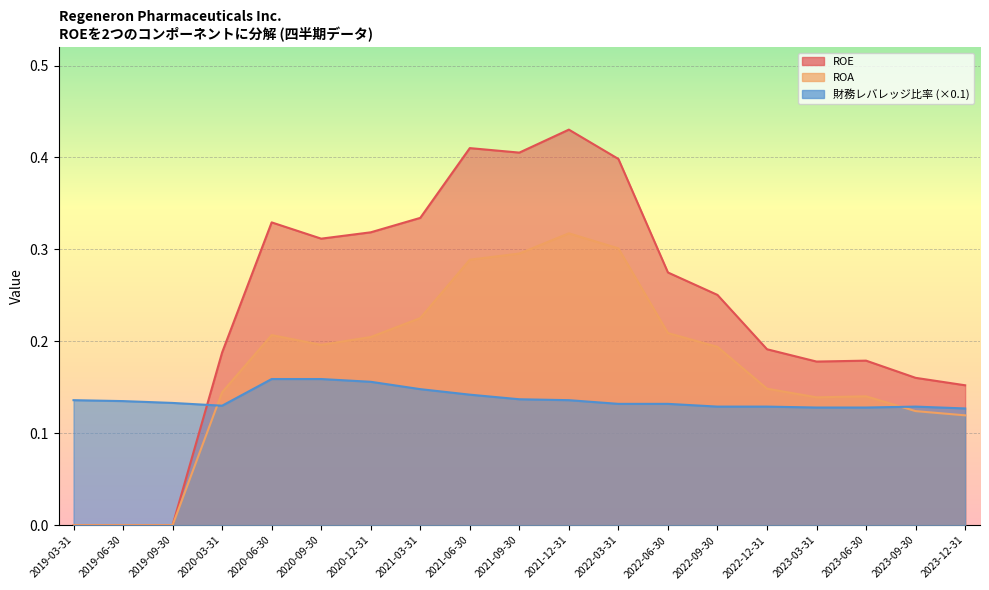

Rank the series at 2023-09-30 from lowest to highest value.

ROA, 財務レバレッジ比率, ROE